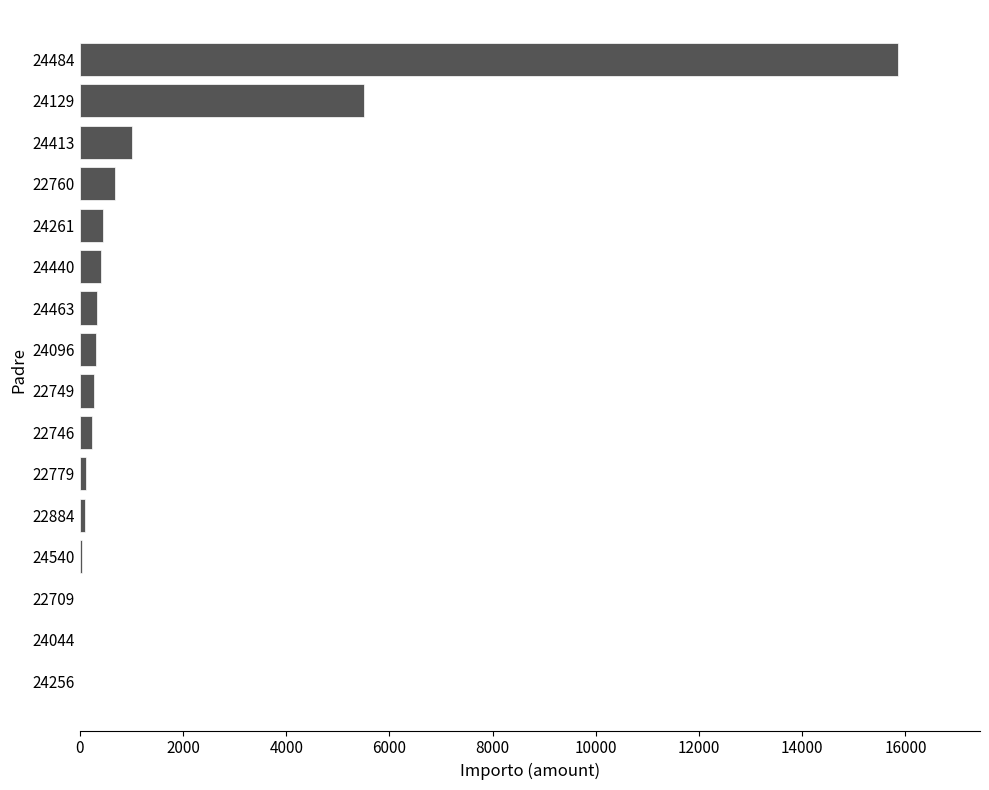

Does the chart contain stacked bars?

No